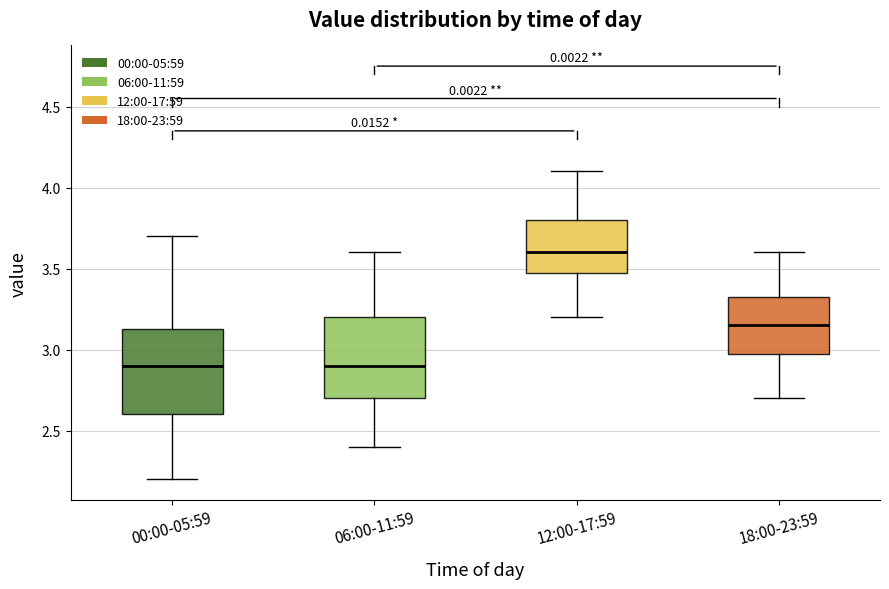

Which box has the highest median line?

12:00-17:59